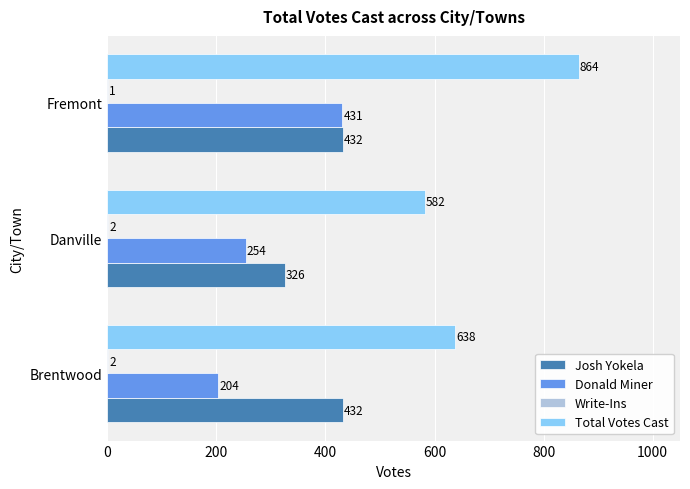

How many Josh Yokela values are between 326 and 432?

3